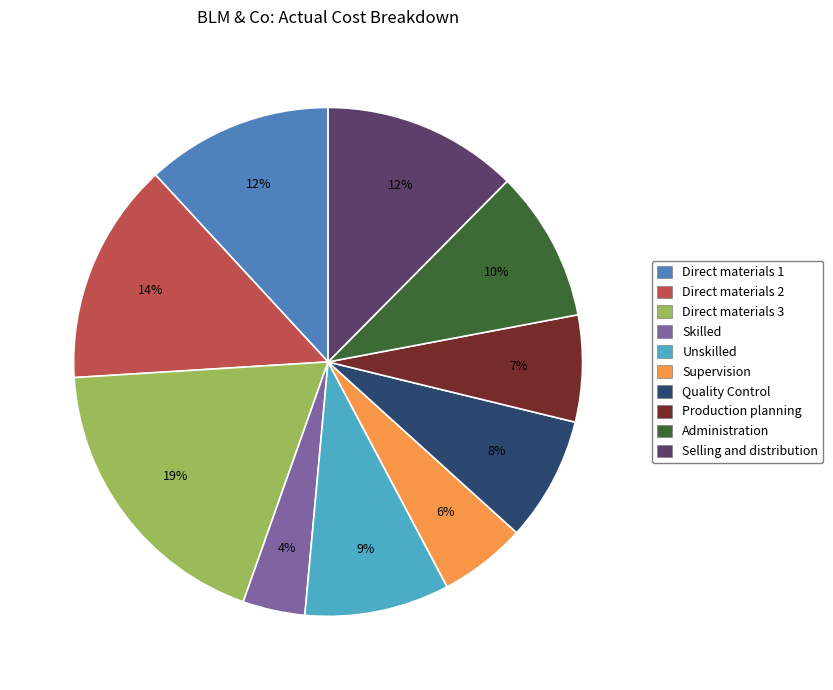

What is the ratio of the value at Quality Control to the value at Unskilled?

0.9